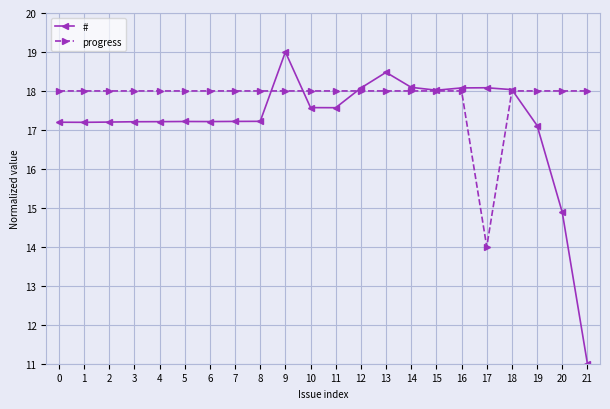

Reading left to right, transcribe all the data shown in this chart.

#: 0=17.2	1=17.2	2=17.2	3=17.2	4=17.2	5=17.2	6=17.2	7=17.2	8=17.2	9=19.0	10=17.6	11=17.6	12=18.1	13=18.5	14=18.1	15=18.0	16=18.1	17=18.1	18=18.0	19=17.1	20=14.9	21=11.0
progress: 0=18.0	1=18.0	2=18.0	3=18.0	4=18.0	5=18.0	6=18.0	7=18.0	8=18.0	9=18.0	10=18.0	11=18.0	12=18.0	13=18.0	14=18.0	15=18.0	16=18.0	17=14.0	18=18.0	19=18.0	20=18.0	21=18.0